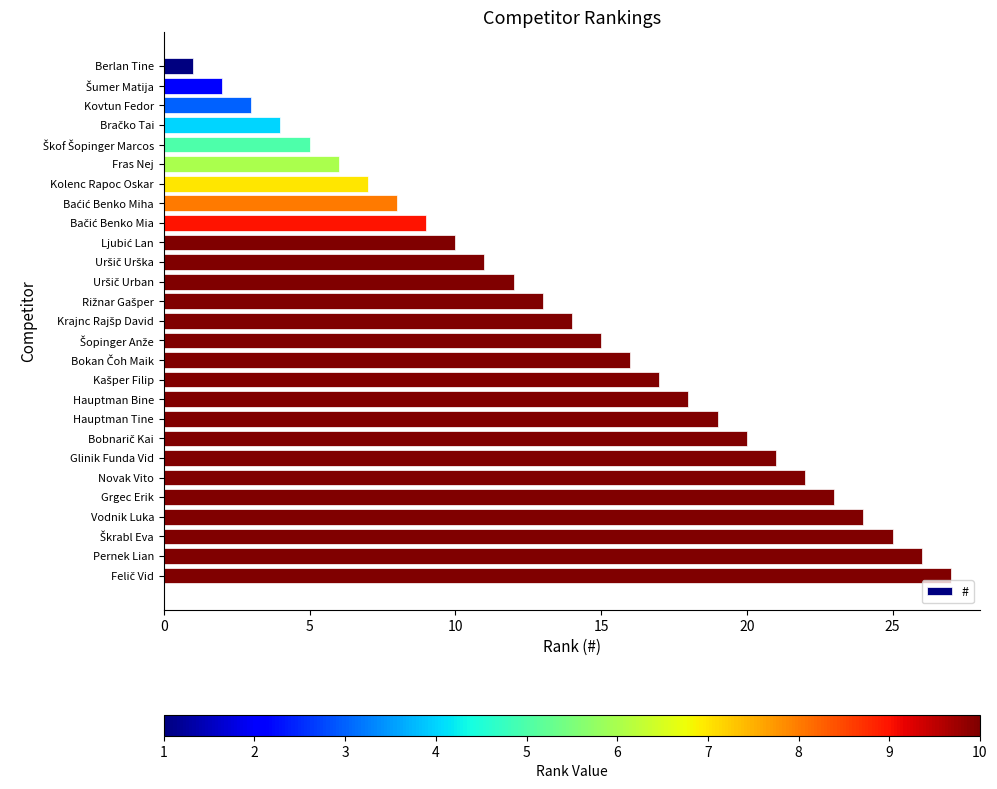

What is the label of the 10th bar from the bottom?

Hauptman Bine